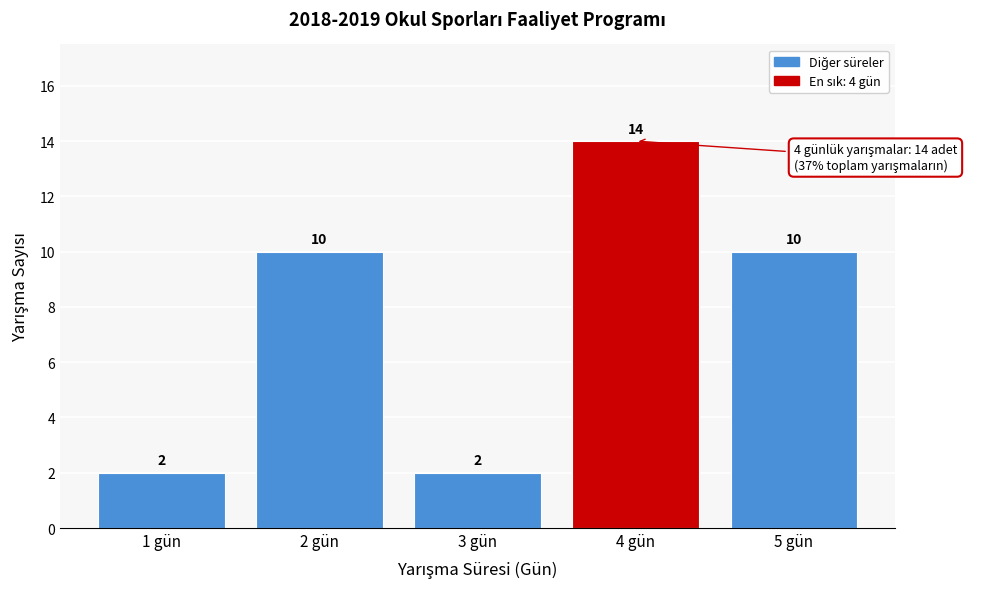

Reading left to right, transcribe all the data shown in this chart.

2	10	2	14	10